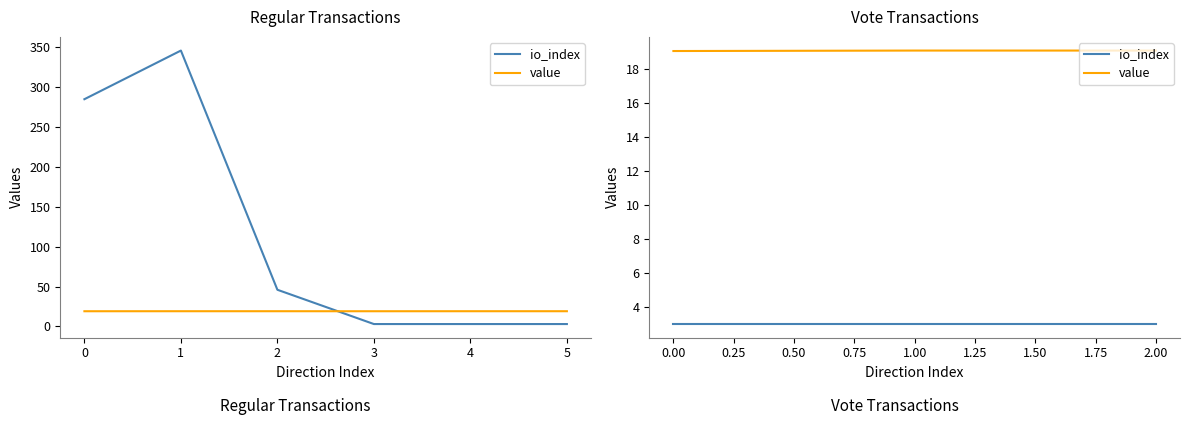

Which has a higher value, 2.00 or 0.00?

2.00